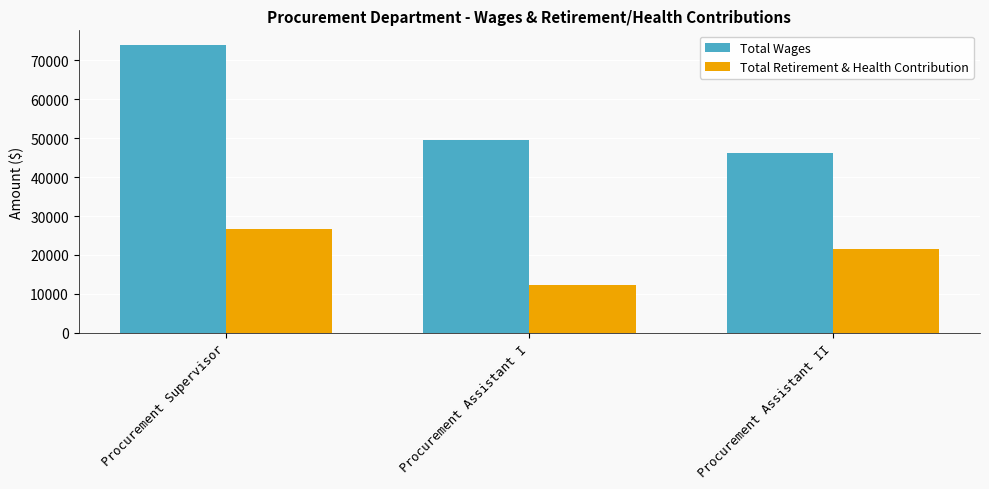

Which series has the largest range (max minus min)?

Total Wages